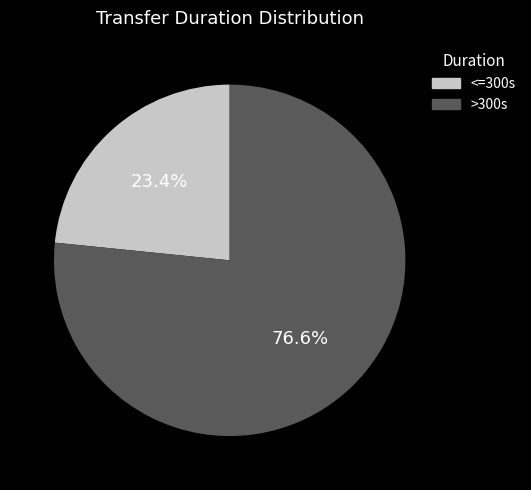

Does any single category account for the majority?

Yes